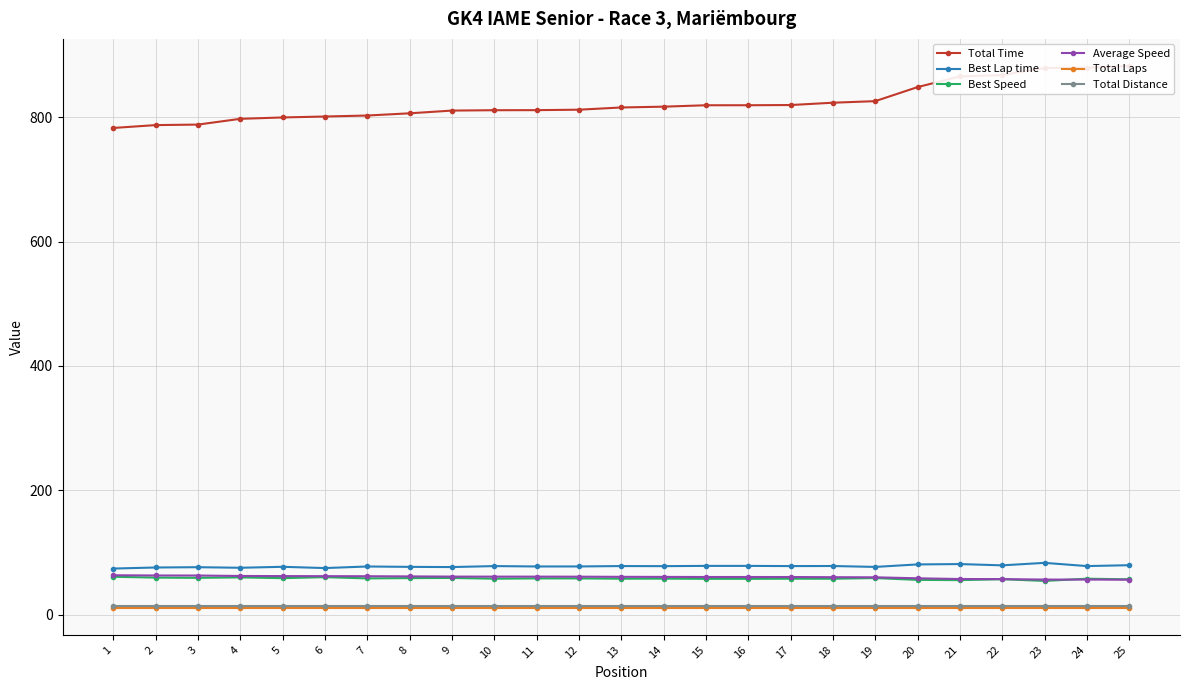

At which category does Best Lap time reach its first local valley?

4